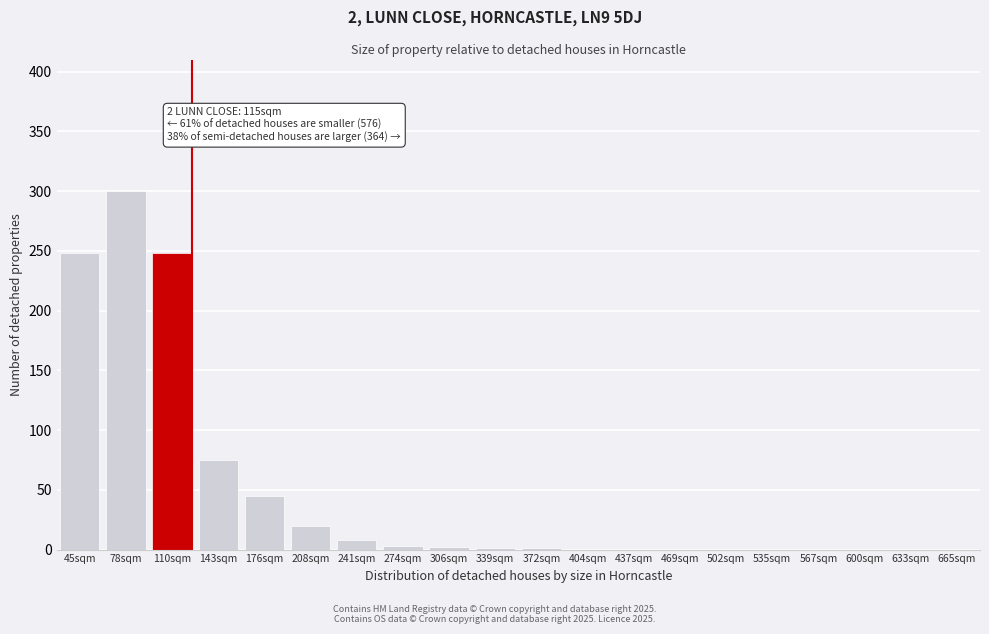

The value at 110sqm is 106. True or false?

False